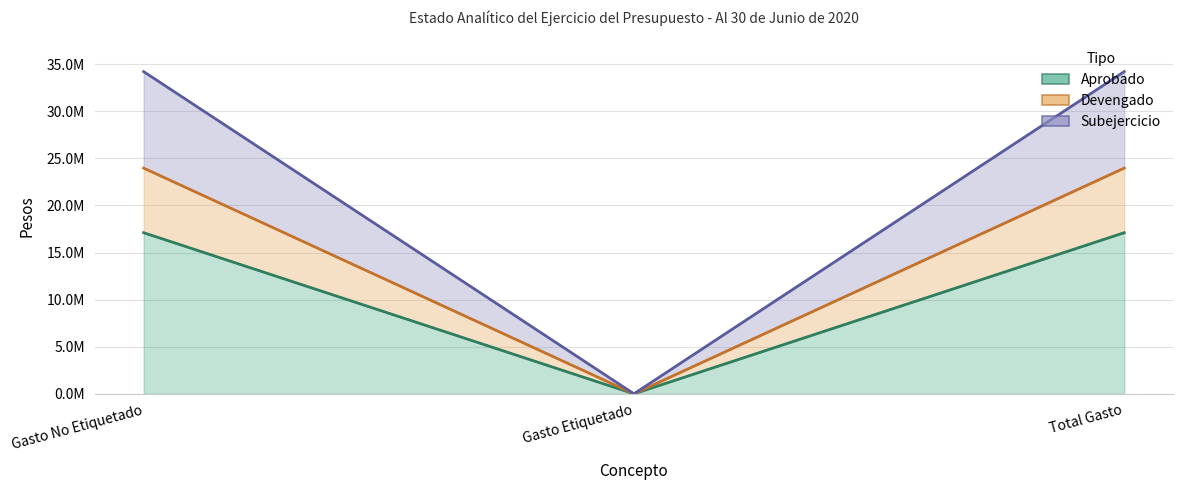

Which series has the widest spread of values?

Subejercicio